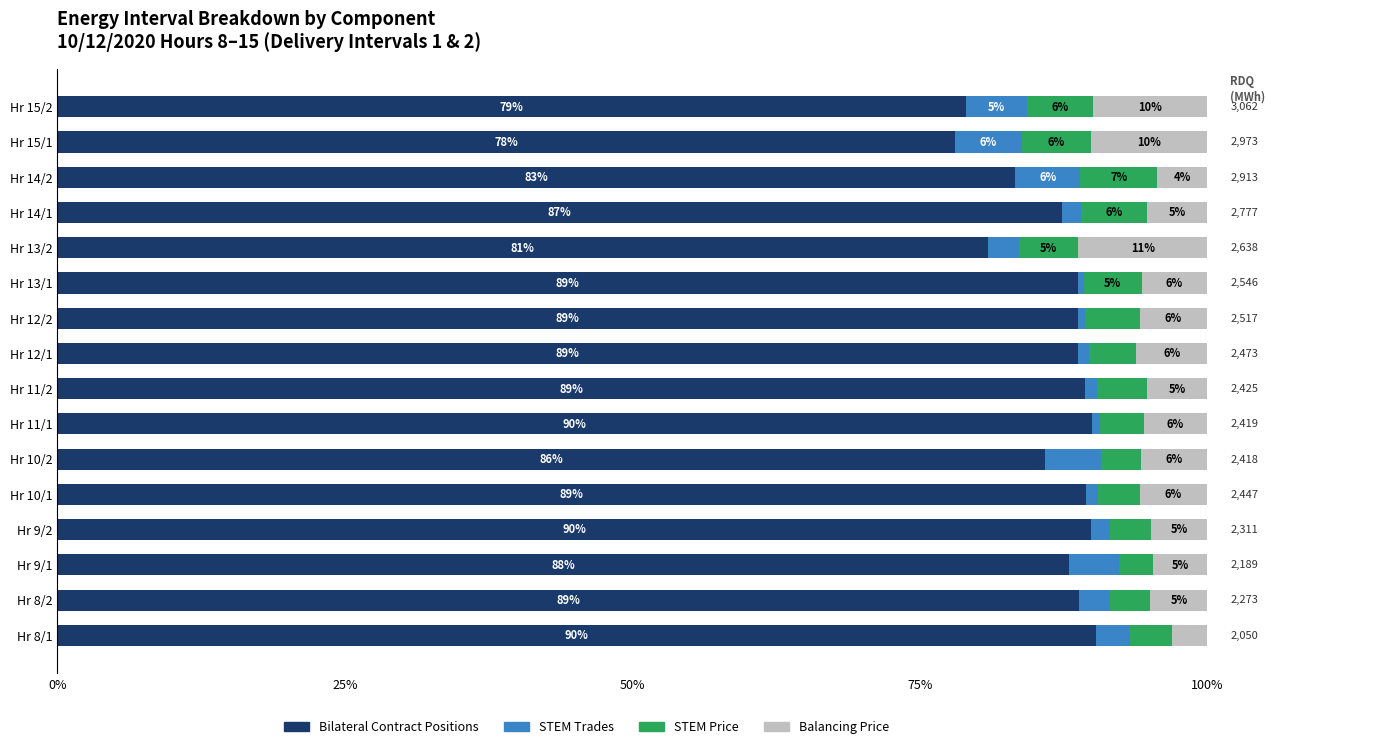

What is the total value across all series at Hr 15/1?

100.0